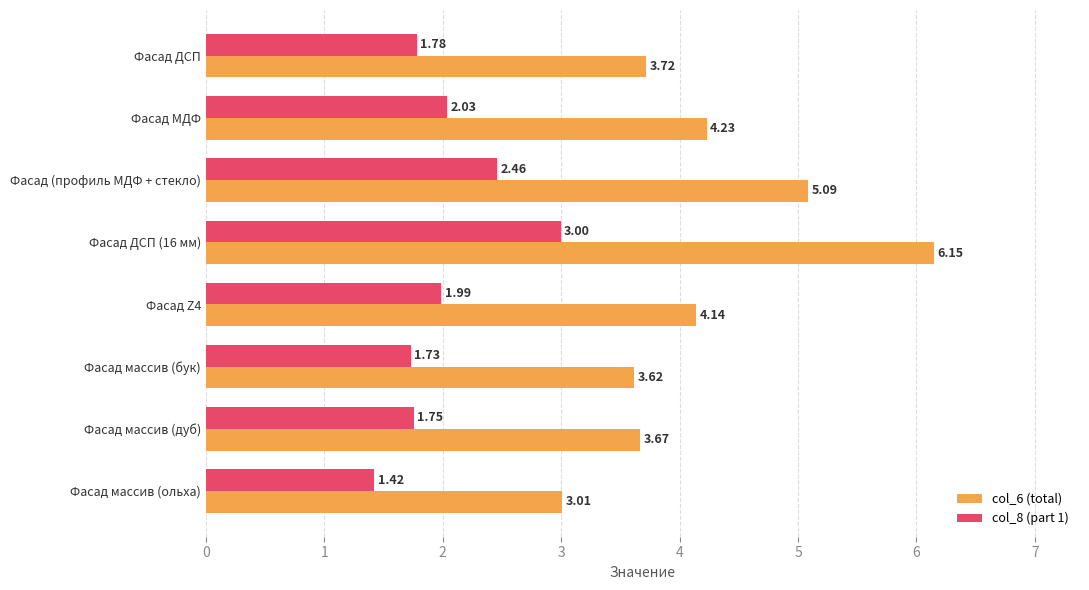

What is the total value across all series at Фасад массив (дуб)?

5.4